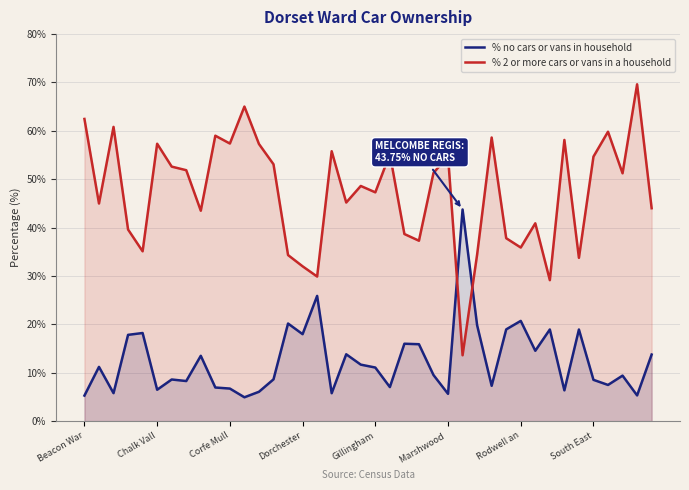

True or false: % no cars or vans in household has a value of 8.5 at South East.

True